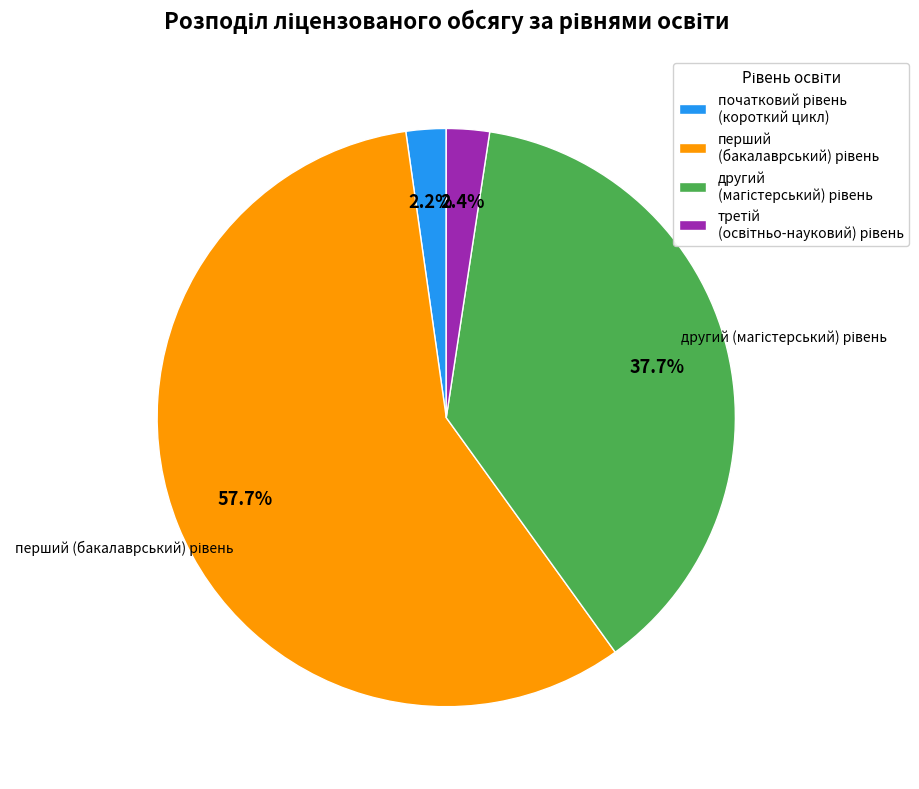

Is there a majority slice in this chart?

Yes